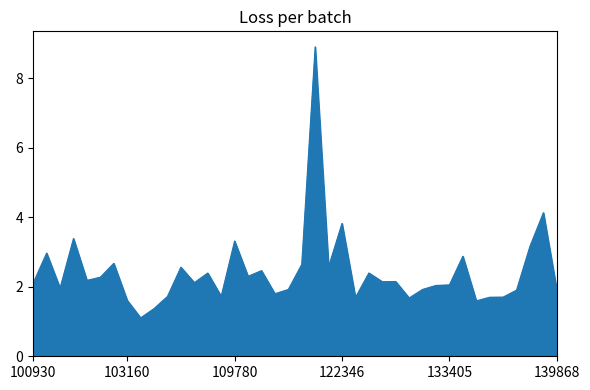

What is the greatest value displayed?

8.9